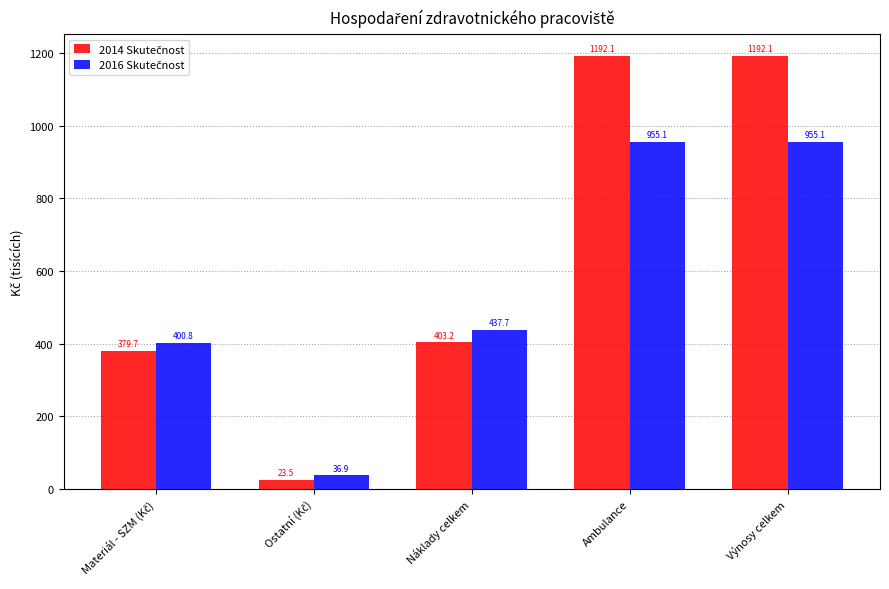

How many categories are shown in the chart?

5